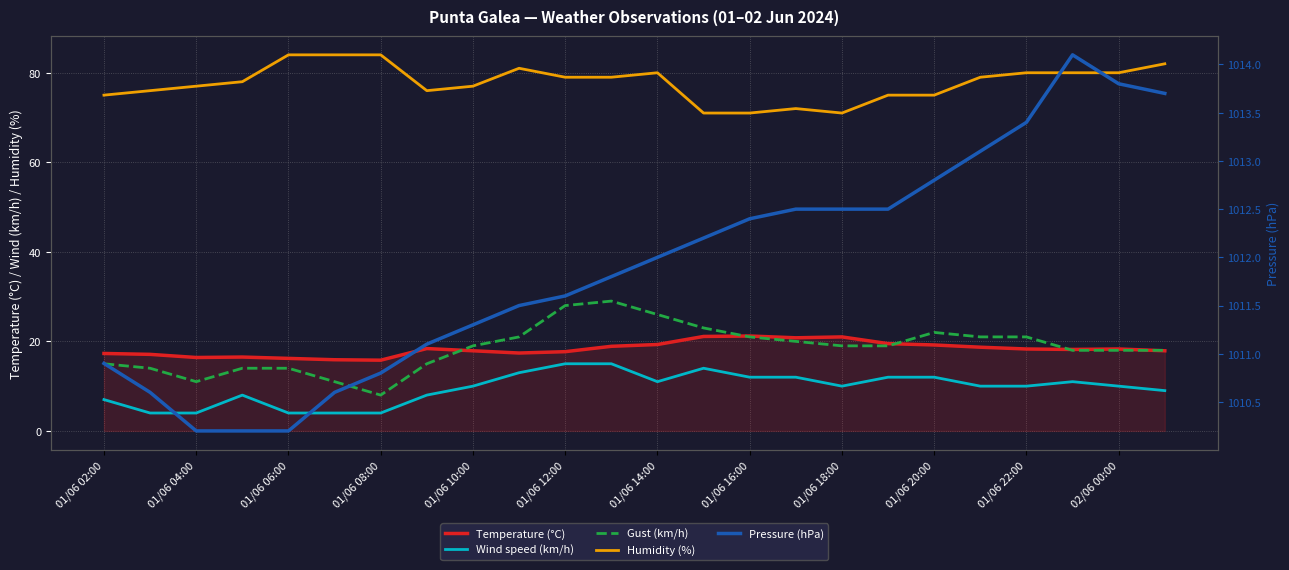

How many lines are shown in the chart?

5